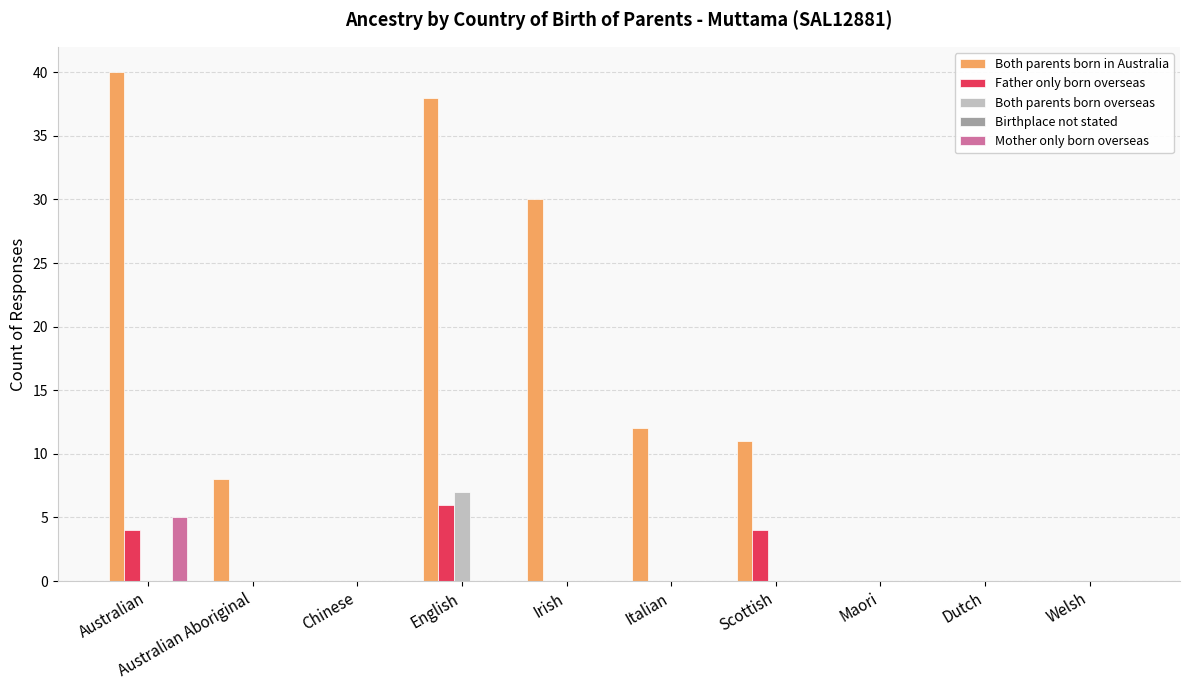

True or false: Father only born overseas has a value of 0 at Welsh.

True